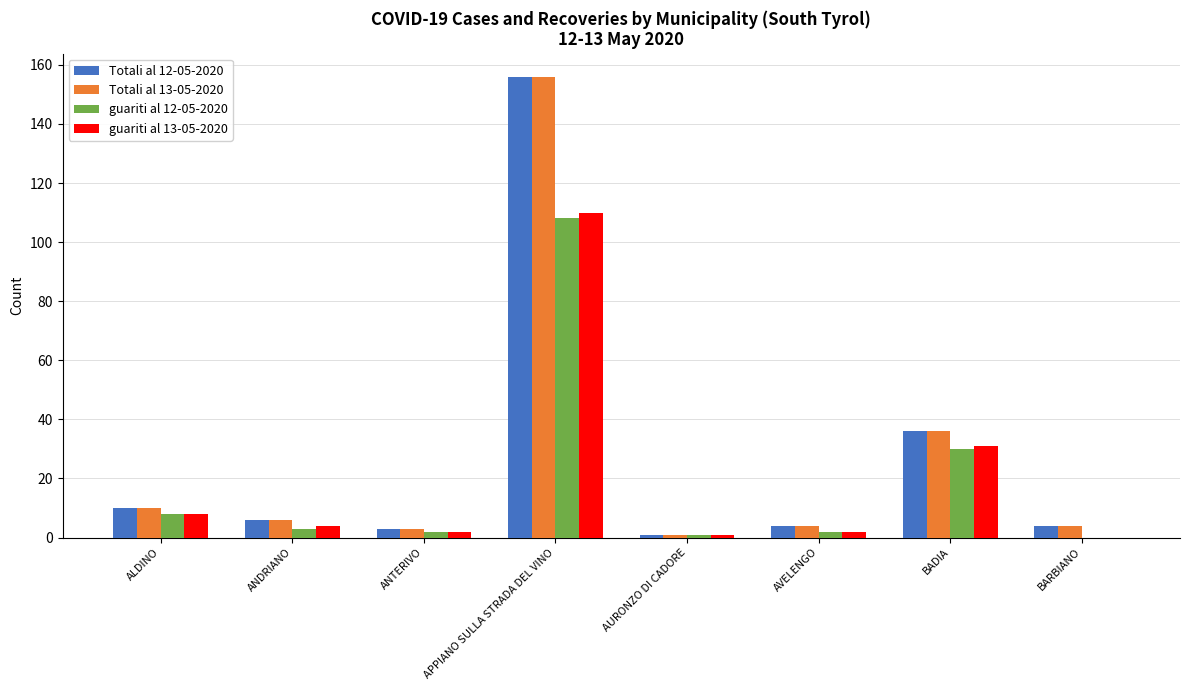

True or false: guariti al 13-05-2020 has a value of 4 at ANDRIANO.

True